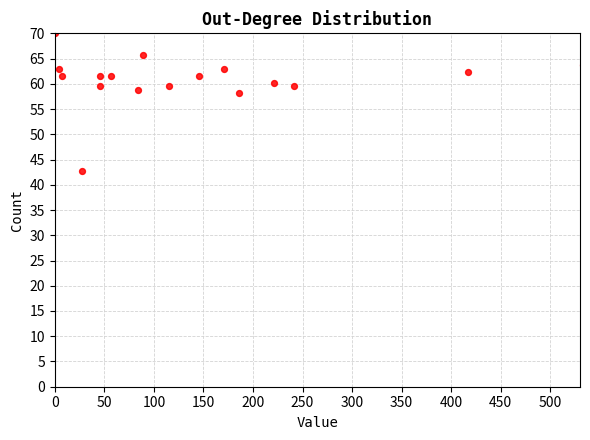

What is the range of X values (max minus min)?

532.8